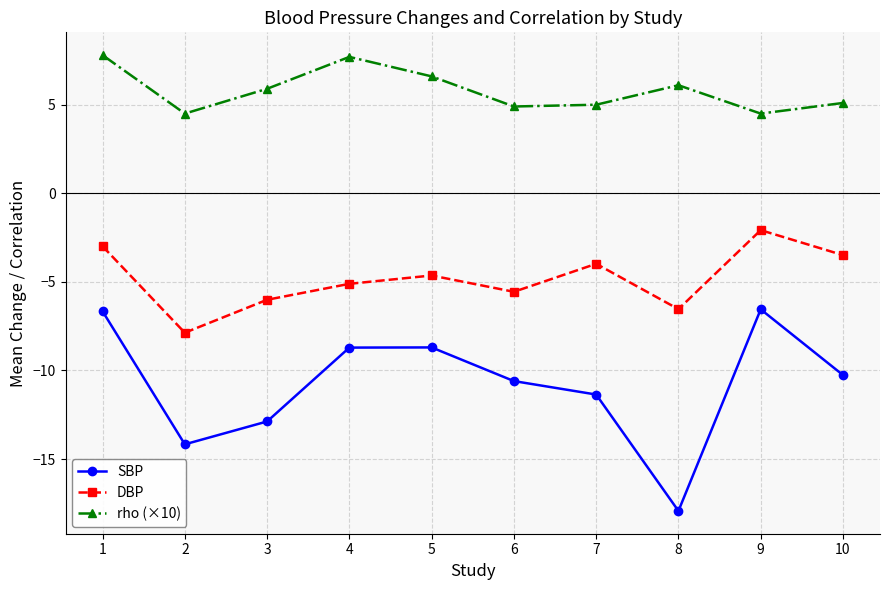

Which series has the largest range (max minus min)?

SBP